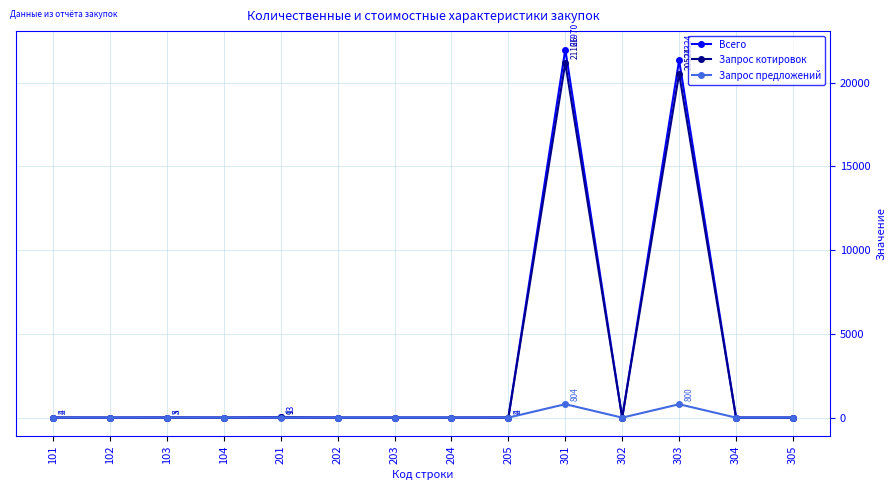

What is the total value across all series at 303?

42648